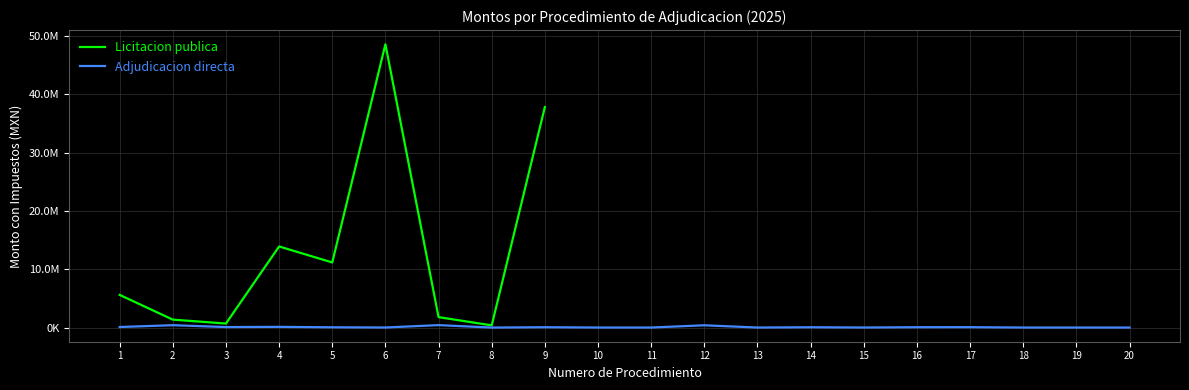

Reading left to right, extract all data points from this chart.

5600000.0	1358000.0	688344.1	13900000.0	11160151.2	48567814.0	1786500.0	377000.0	37799258.0